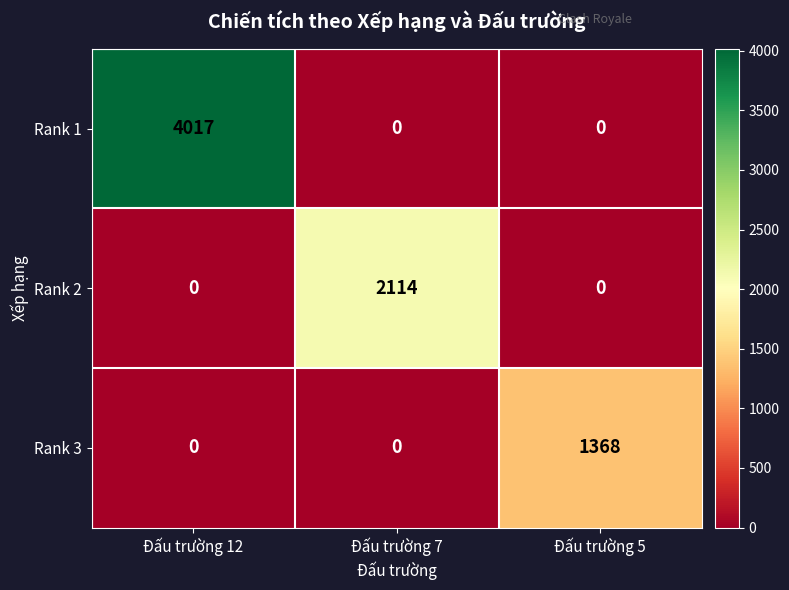

The Rank 2 series shows 0 at Đấu trường 5. True or false?

True